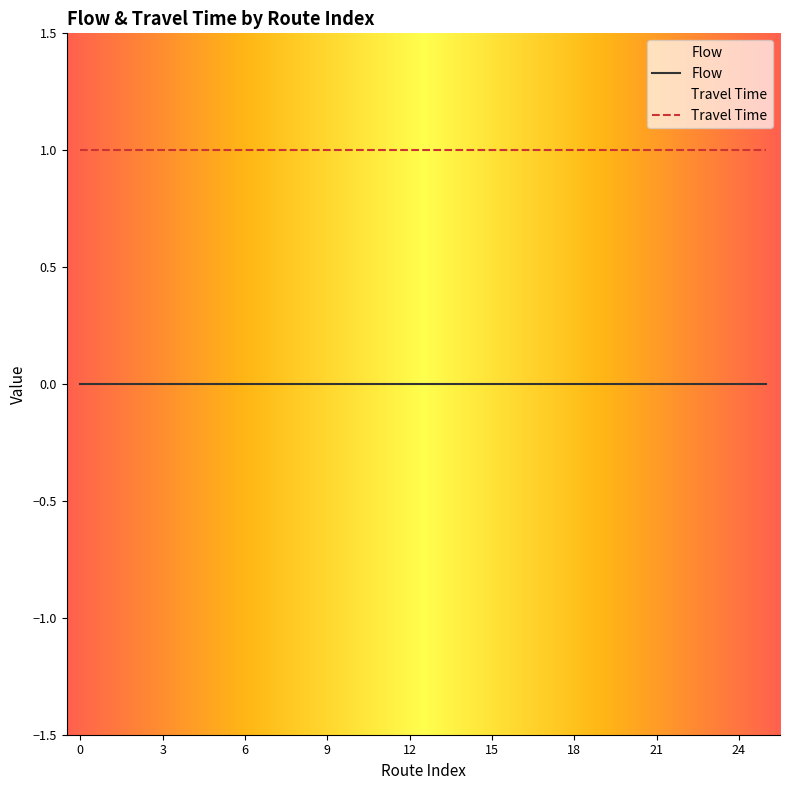

Which series has the largest total across all categories?

Travel Time